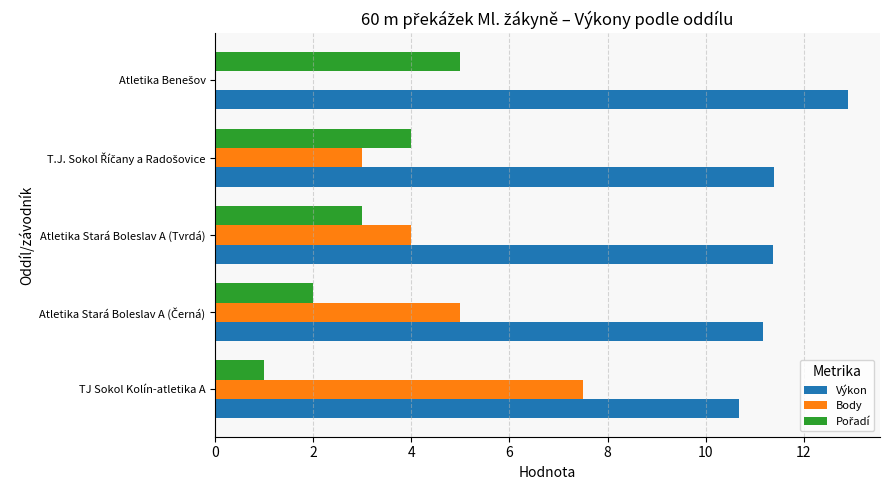

The value of Body at Atletika Stará Boleslav A (Tvrdá) is 6.0. True or false?

False